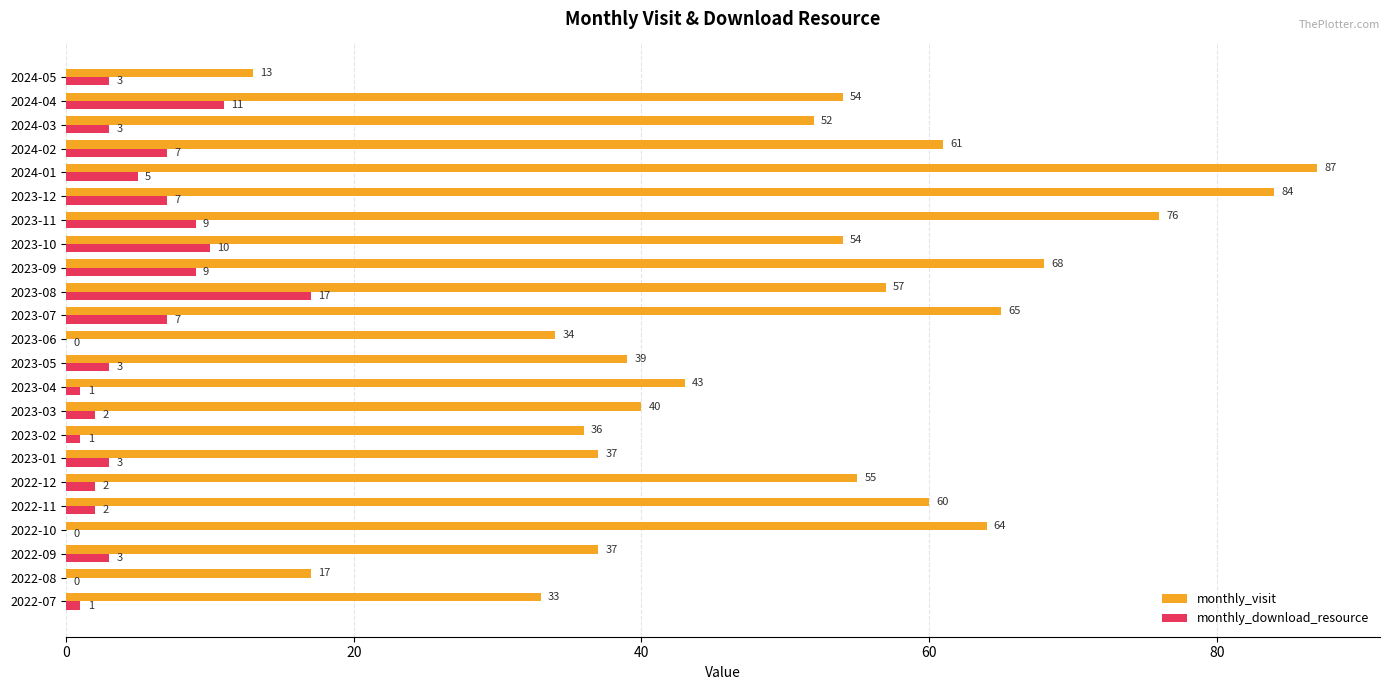

At which category is the sum across all series the highest?

2024-01